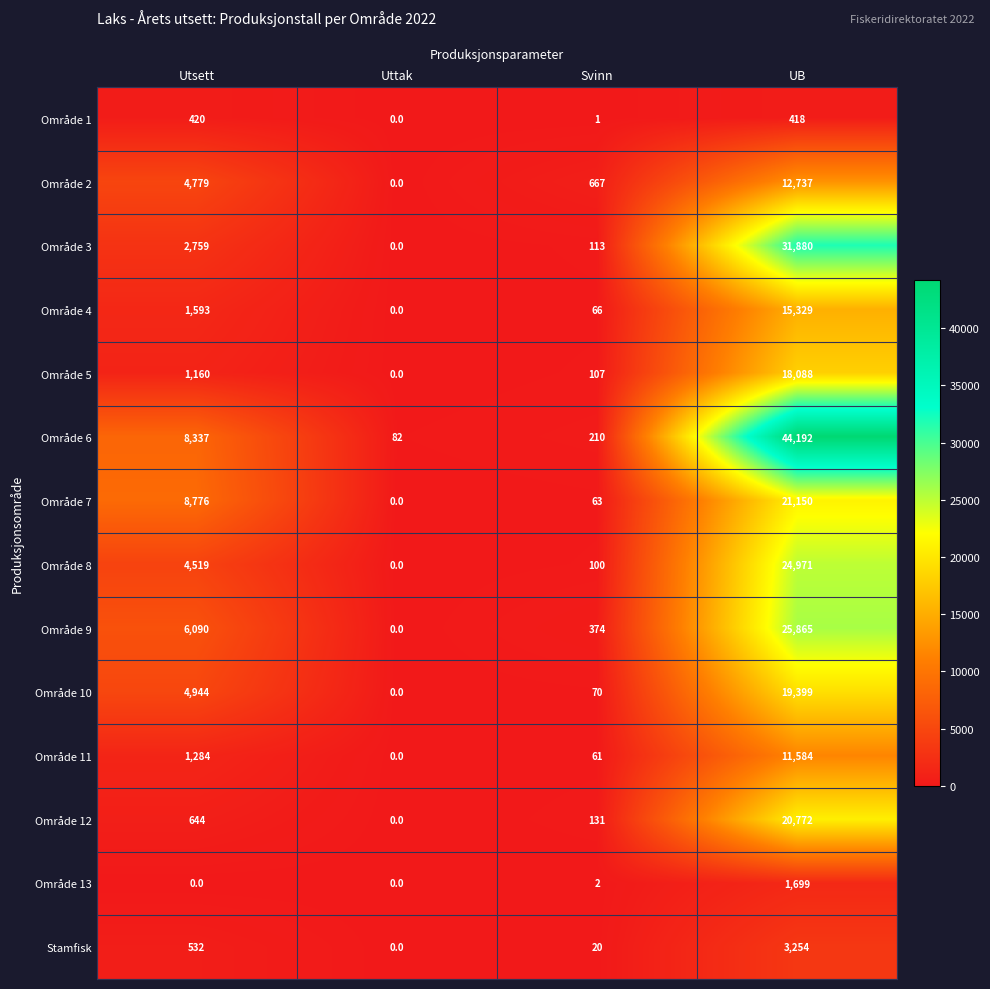

At which category is the sum across all series the highest?

UB